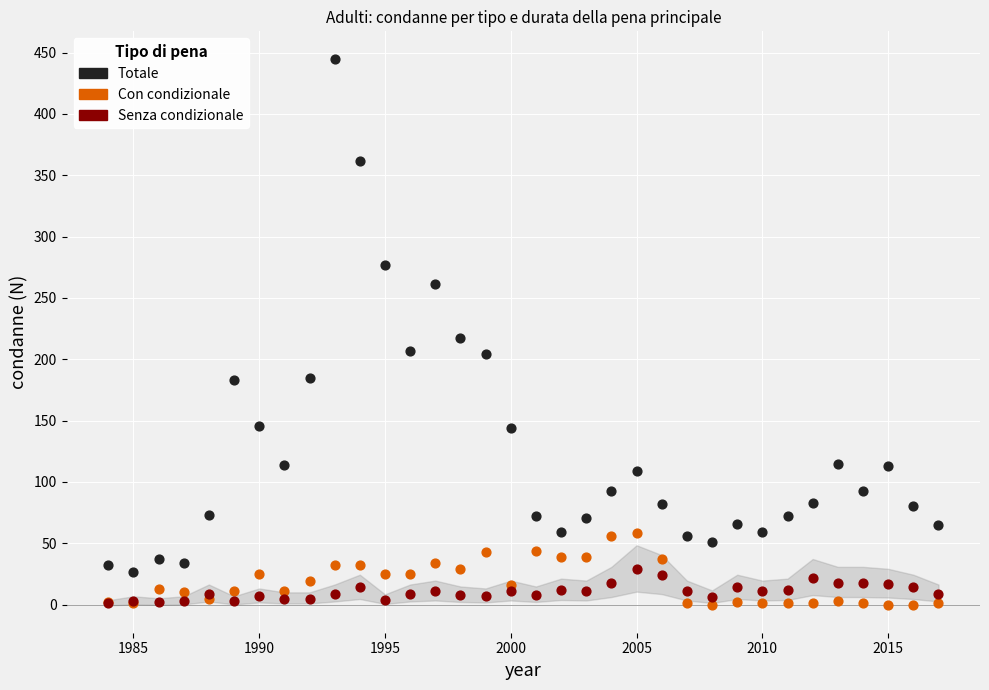

Across all series, what Y value is closest to 222?

217